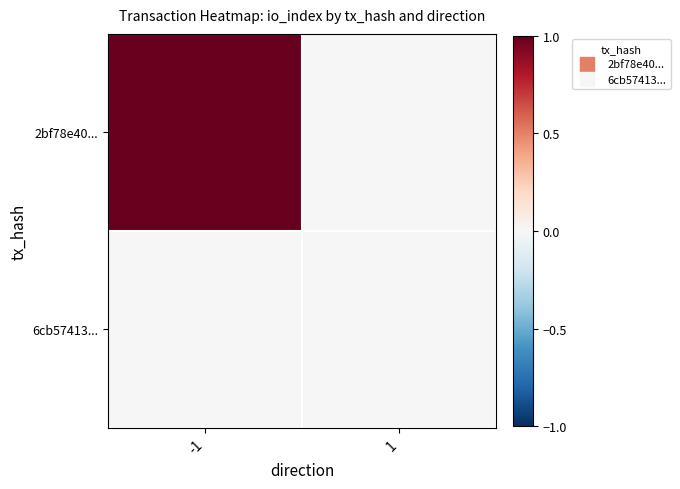

Reading right to left, what are all the values shown in this chart?

2bf78e40...: 1=0	-1=1
6cb57413...: 1=0	-1=0